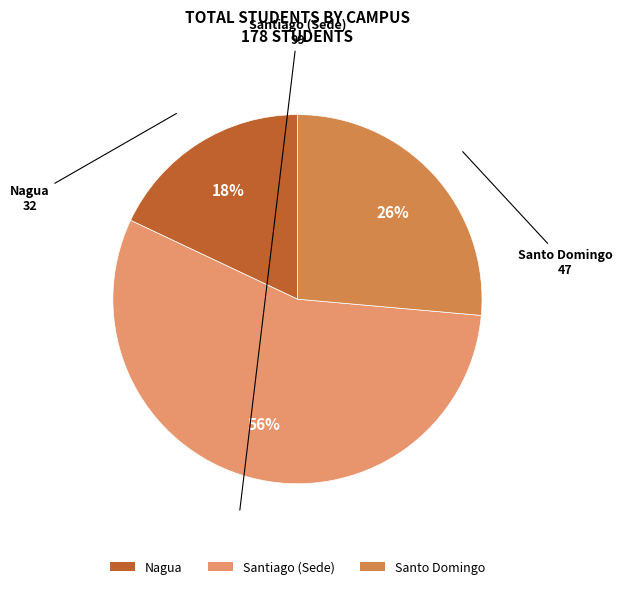

To the nearest percent, what portion does Nagua represent?

18%